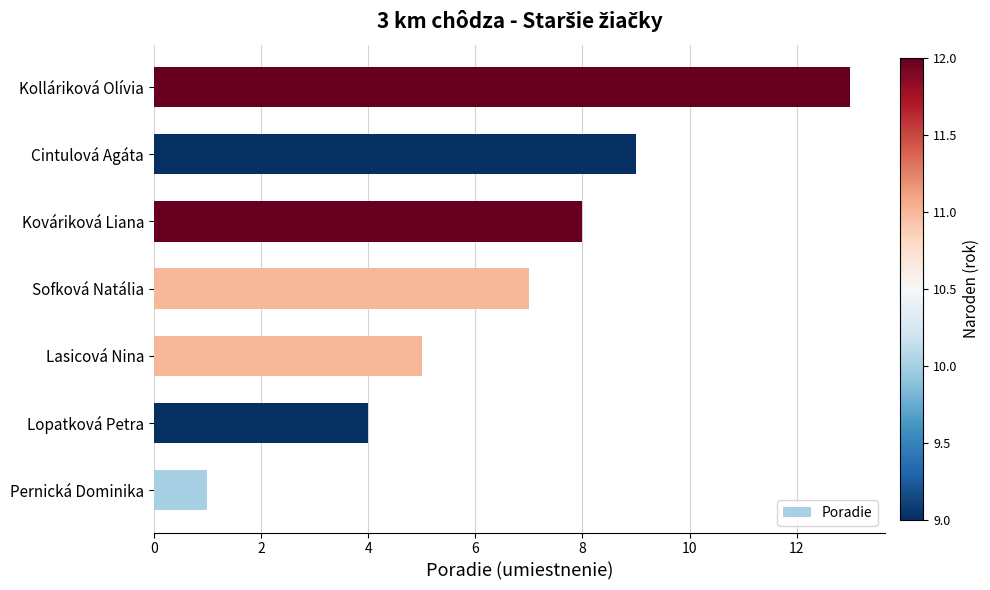

Rank the categories by value from highest to lowest.

Kolláriková Olívia, Cintulová Agáta, Kováriková Liana, Sofková Natália, Lasicová Nina, Lopatková Petra, Pernická Dominika